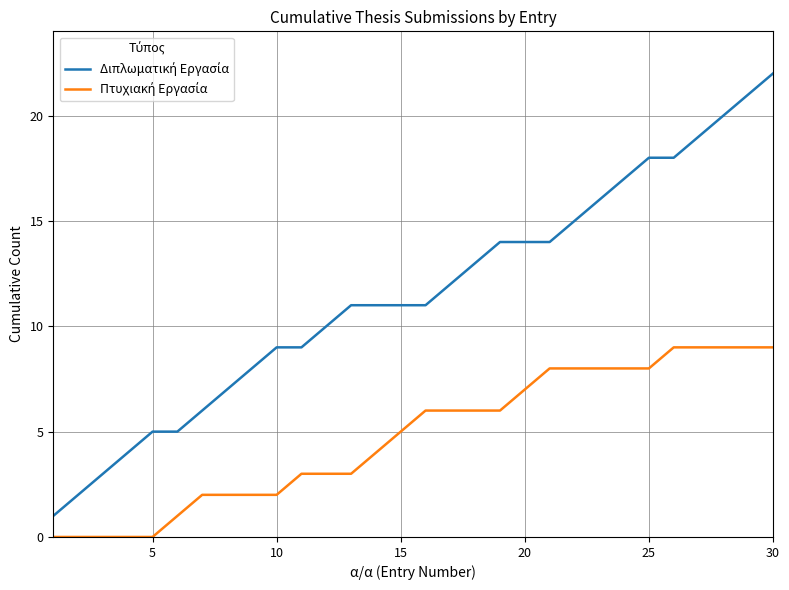

What is the greatest value displayed?

22